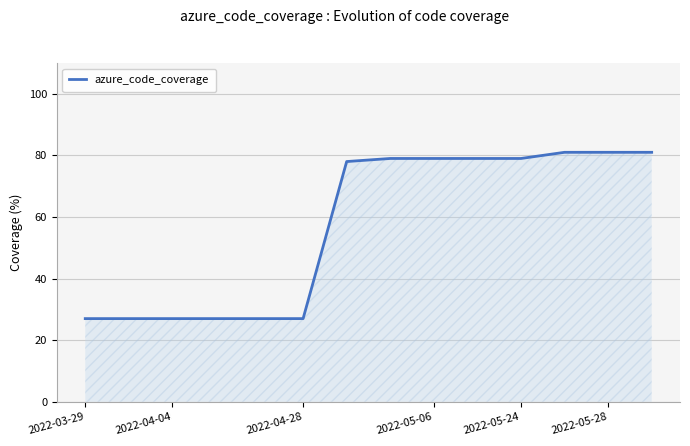

What is the average value?

57